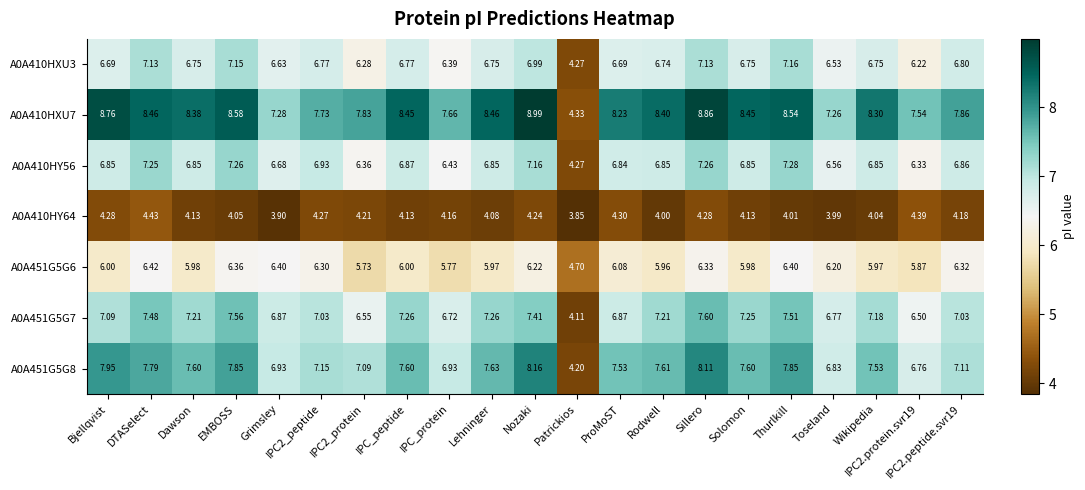

Where does the A0A410HXU7 series first go above 8?

Bjellqvist